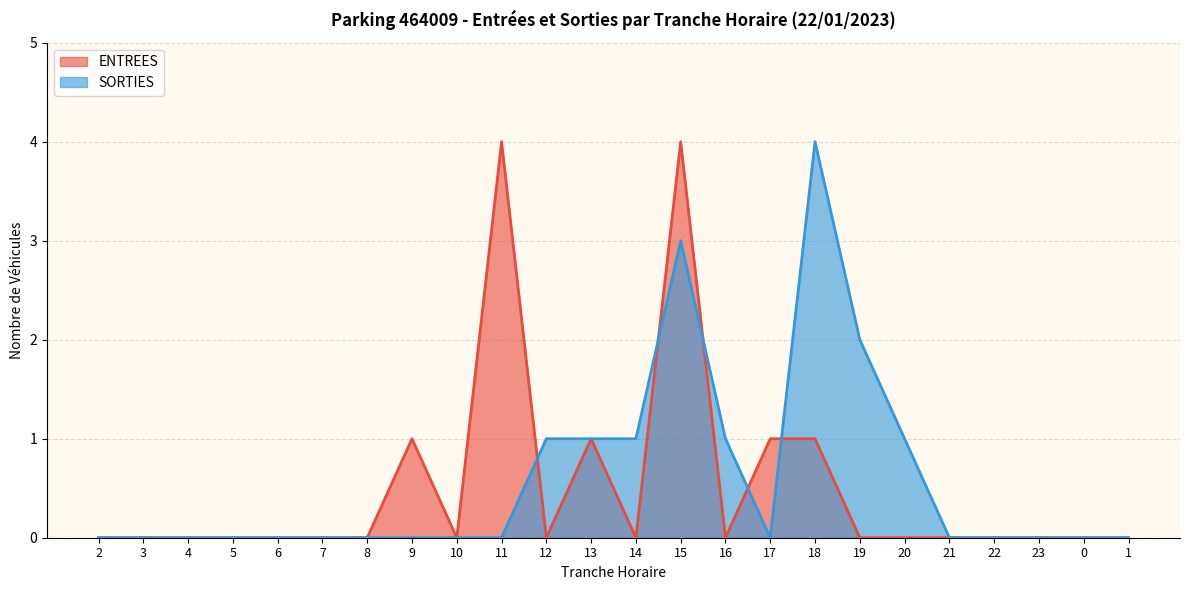

Is it true that SORTIES equals 1 at 5?

False